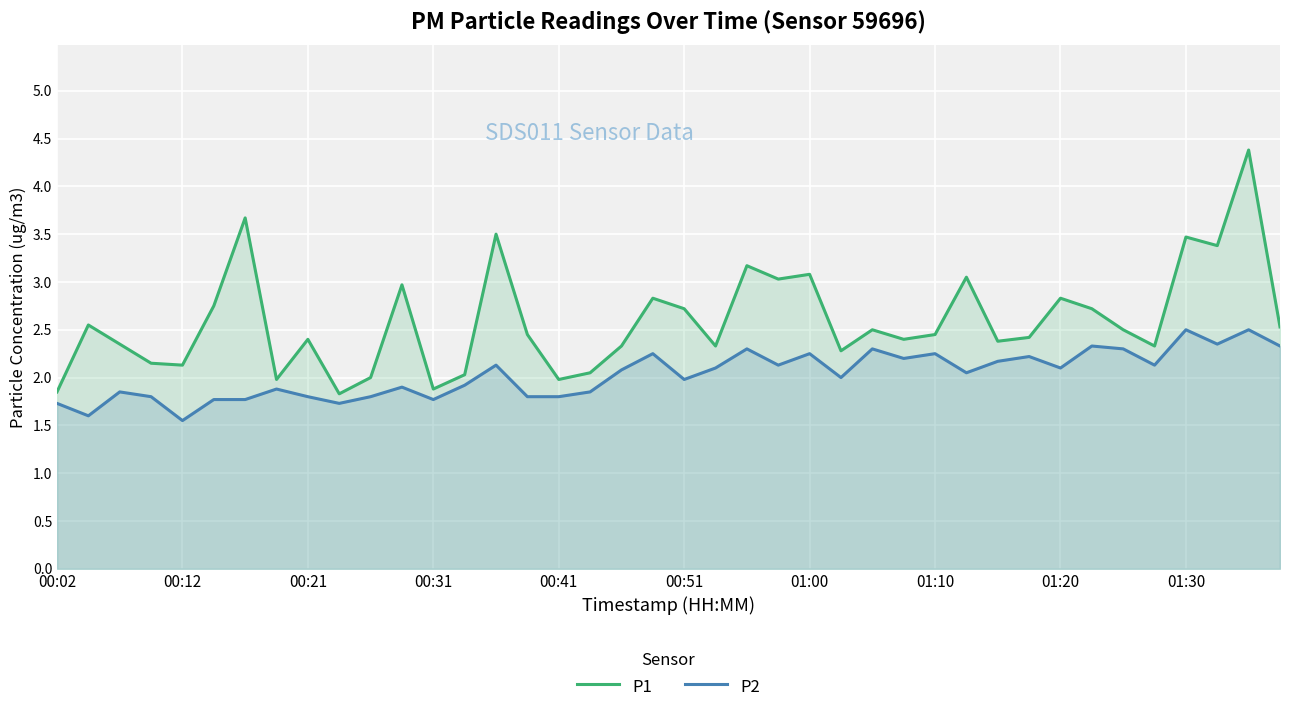

What is the difference between the second highest and second lowest values in the P1 series?

1.8